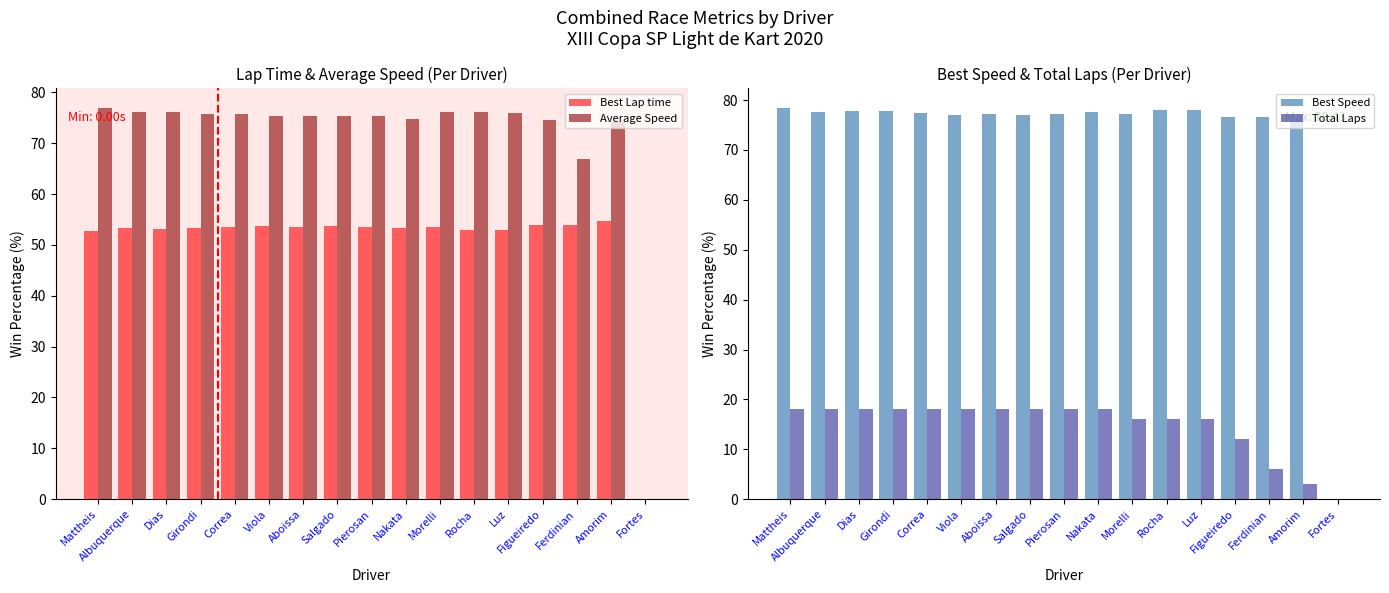

What is the sum of all Average Speed values?

1200.7